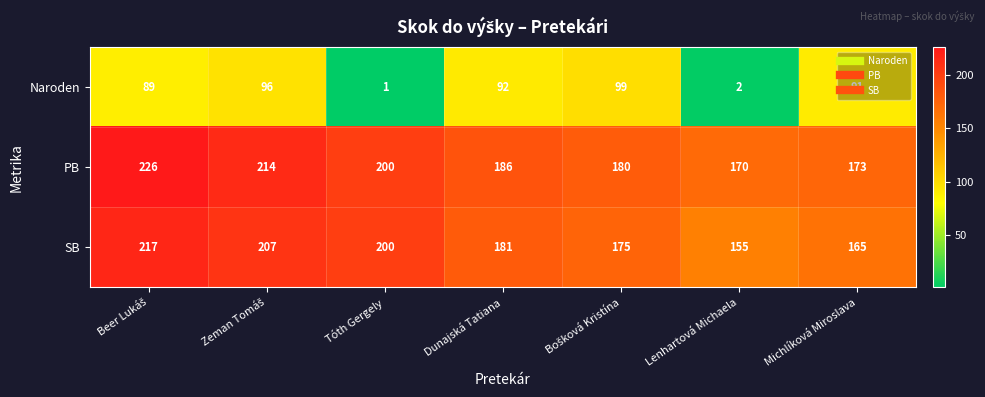

What is the minimum value for PB?

170